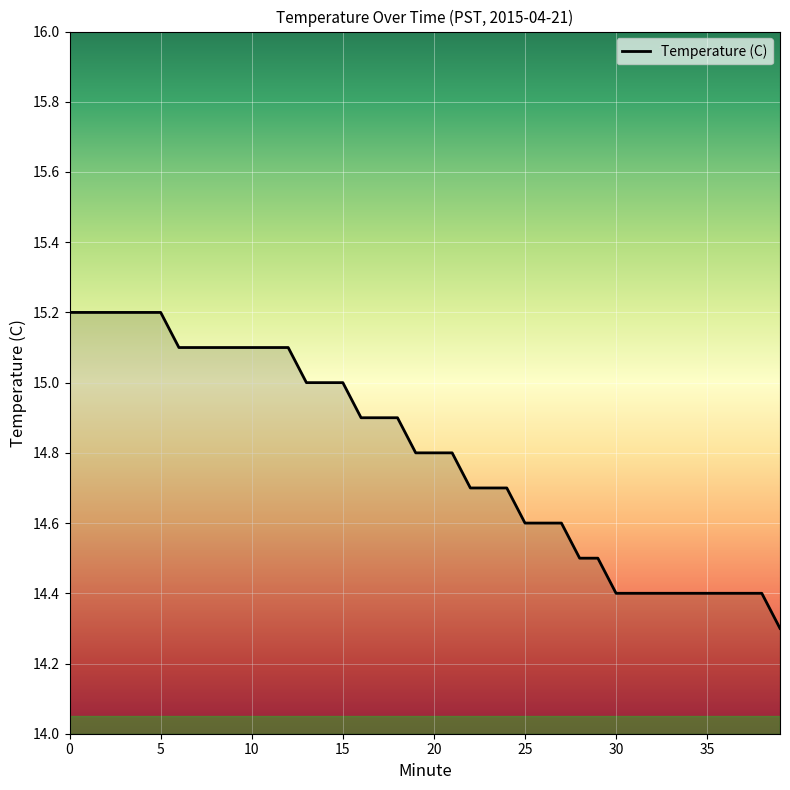

What is the difference between the maximum and minimum values?

0.9